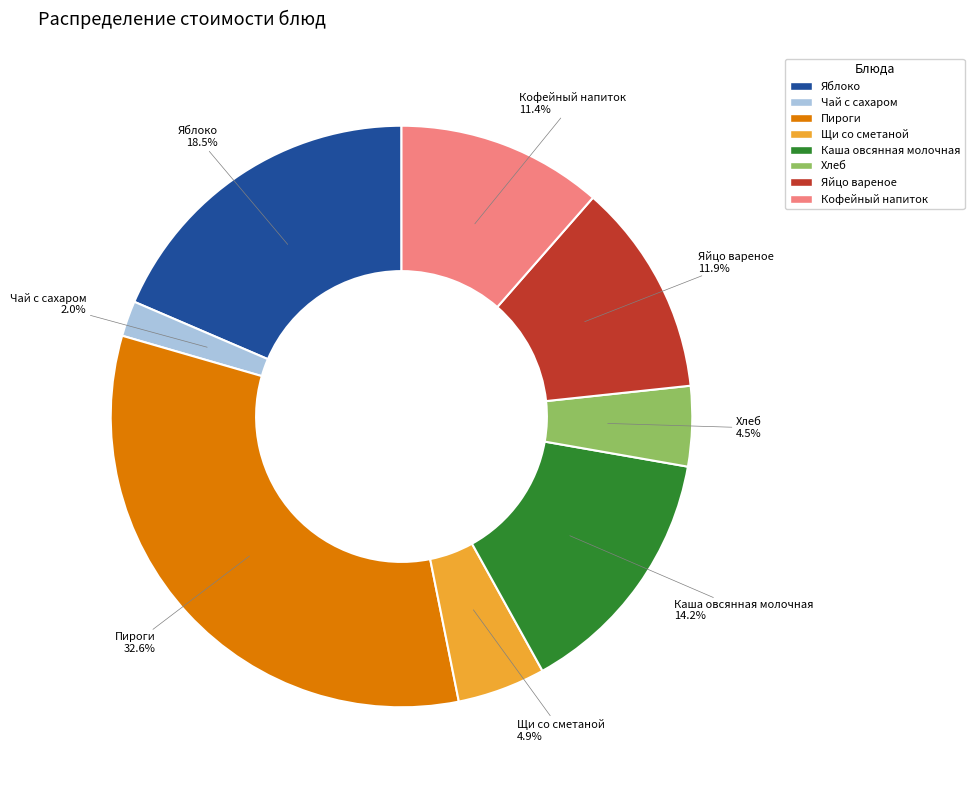

Is it true that Яйцо вареное is 12% of the pie?

True